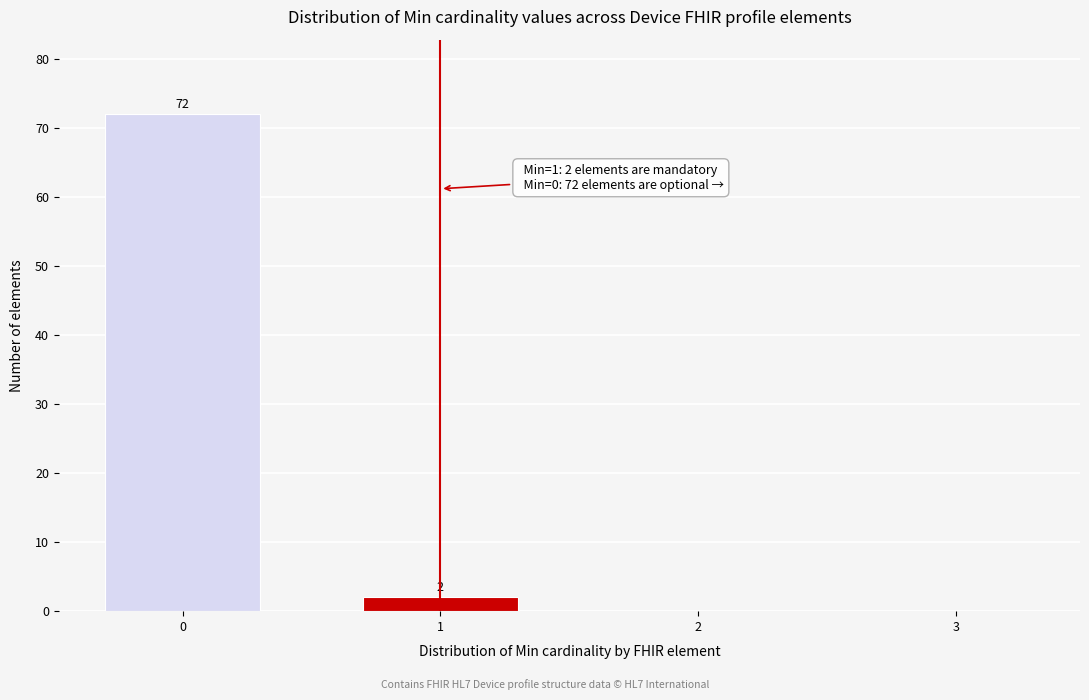

Reading left to right, what are all the values shown in this chart?

0=72	1=2	2=0	3=0